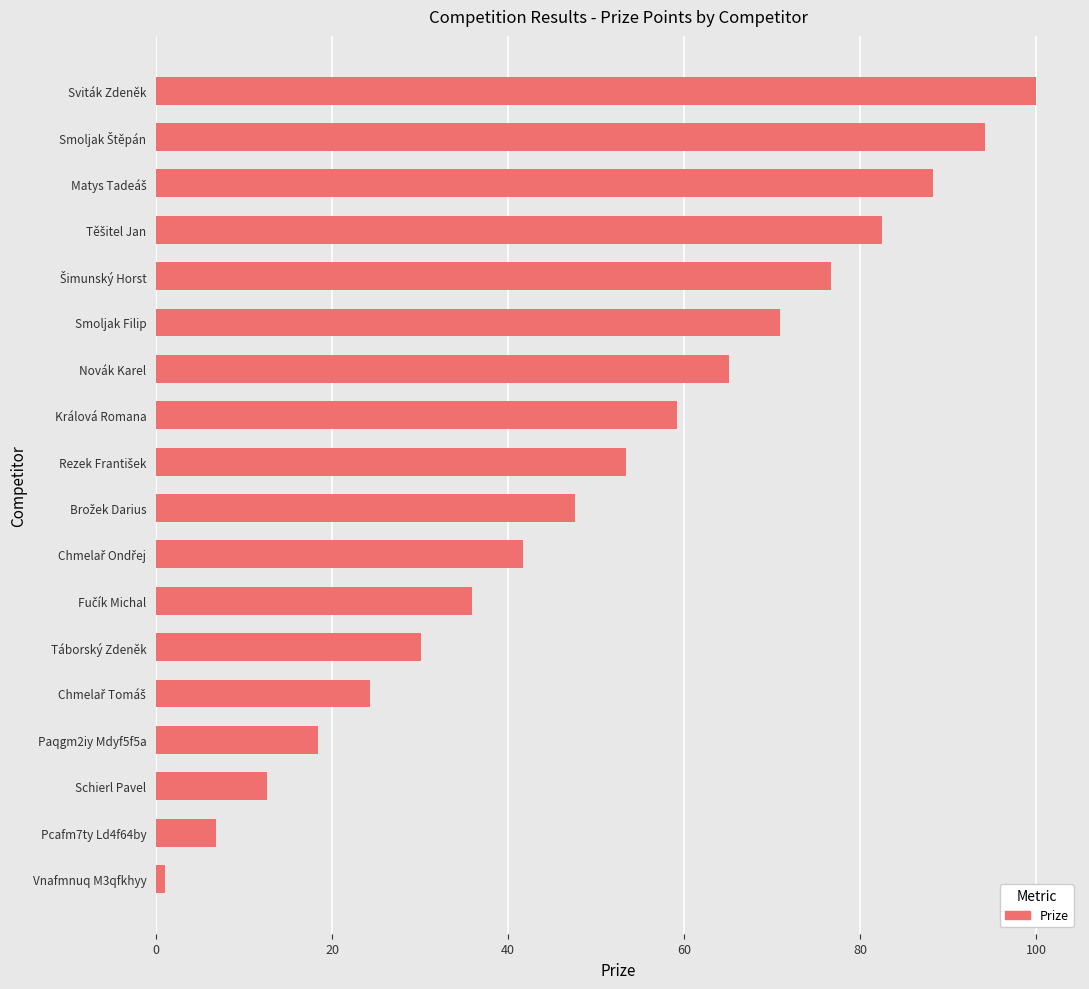

What is the change in value from Novák Karel to Pcafm7ty Ld4f64by?

-58.2